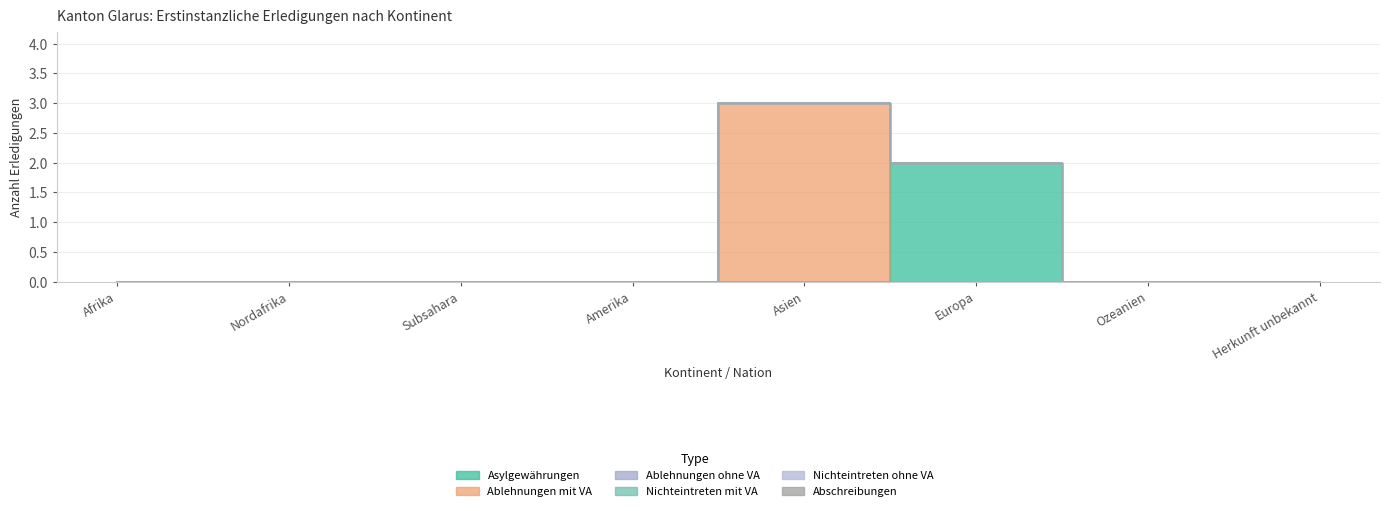

Which has a higher value, Subsahara or Nordafrika?

Subsahara